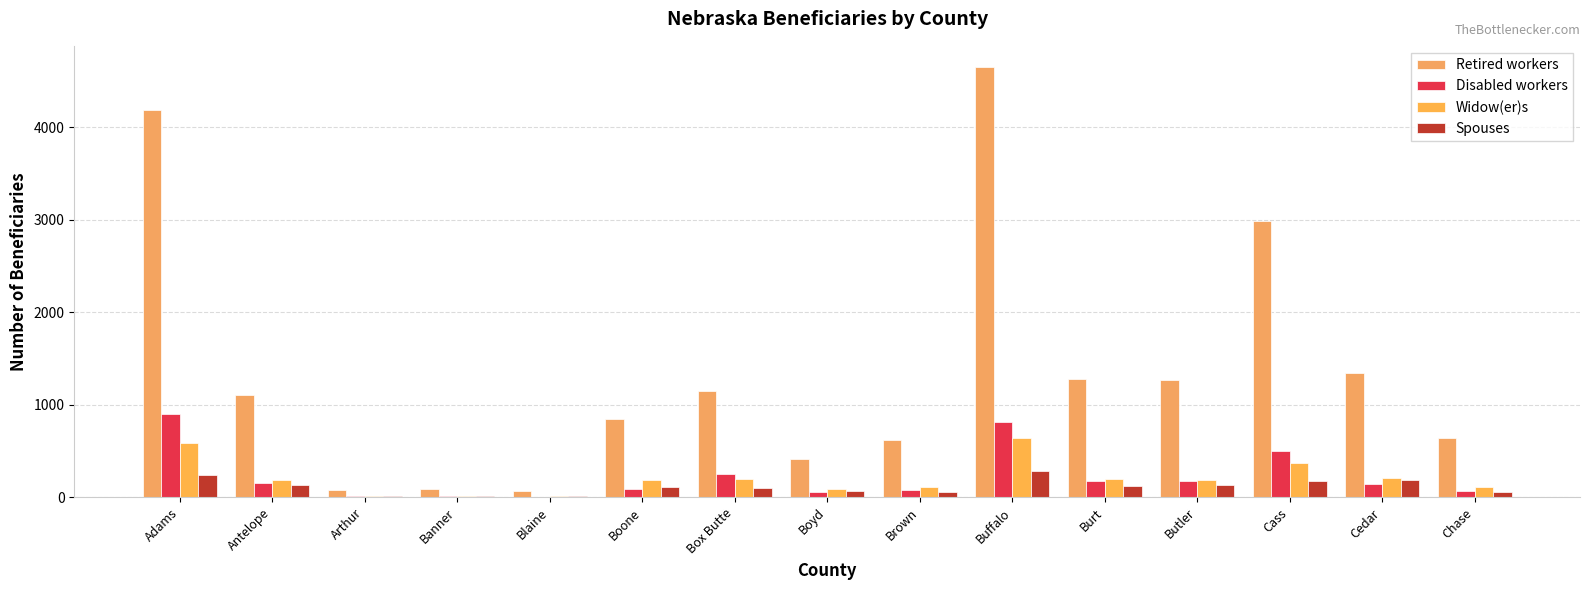

What is the highest value of the Spouses series?

285